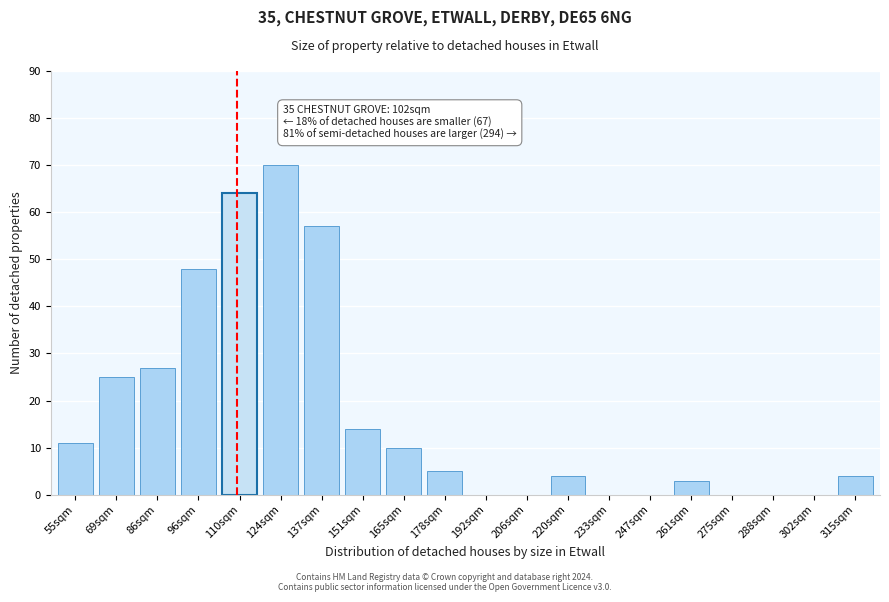

Reading left to right, list all the values displayed in this chart.

55sqm=11	69sqm=25	86sqm=27	96sqm=48	110sqm=64	124sqm=70	137sqm=57	151sqm=14	165sqm=10	178sqm=5	192sqm=0	206sqm=0	220sqm=4	233sqm=0	247sqm=0	261sqm=3	275sqm=0	288sqm=0	302sqm=0	315sqm=4